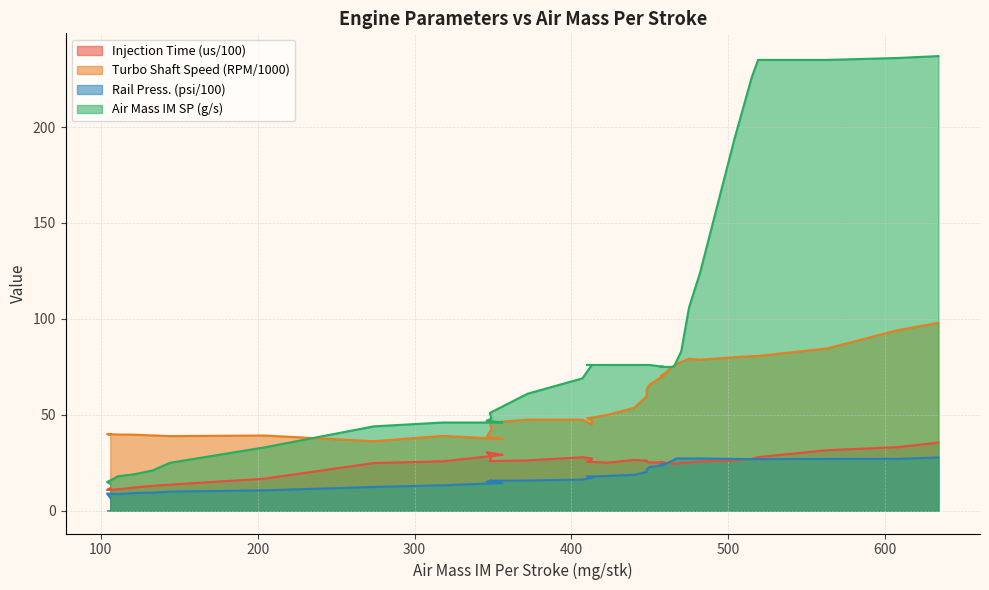

What is the value of the Injection Time (us/100) point at the 22nd from the left?

26.1